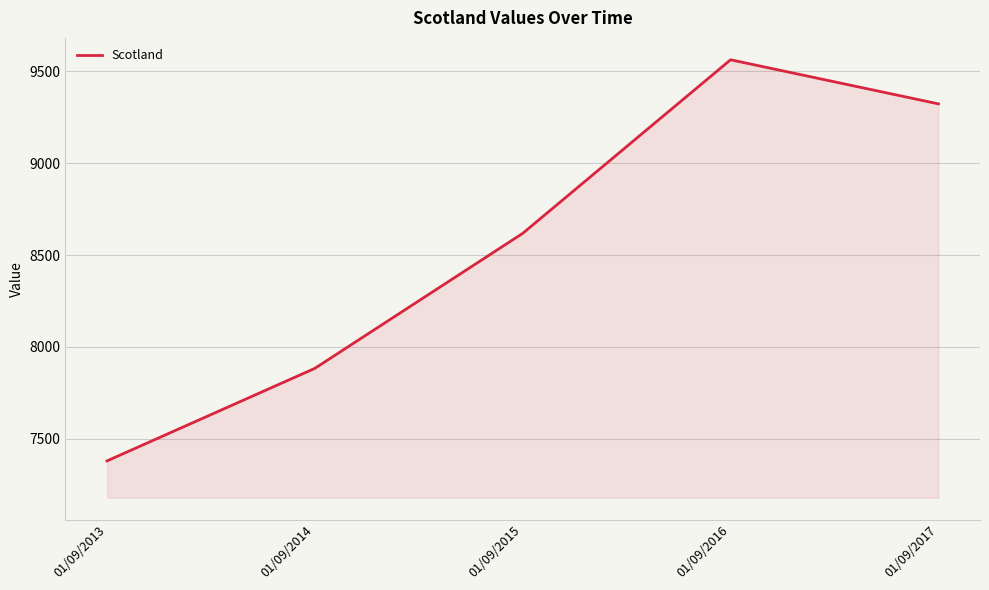

What is the change in value from 01/09/2014 to 01/09/2016?

+1680